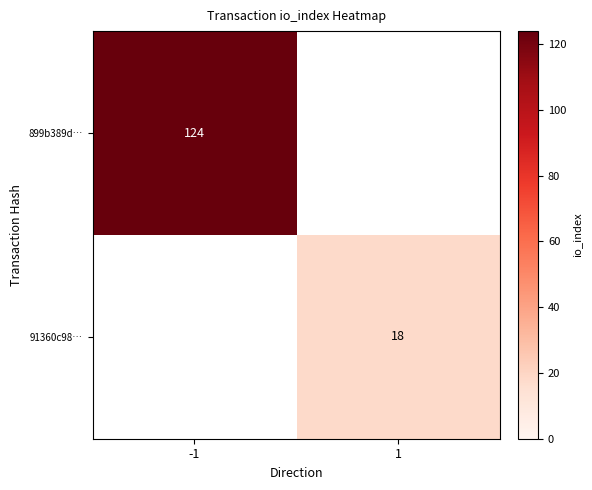

Is it true that 91360c98… equals 31.3 at 1?

False